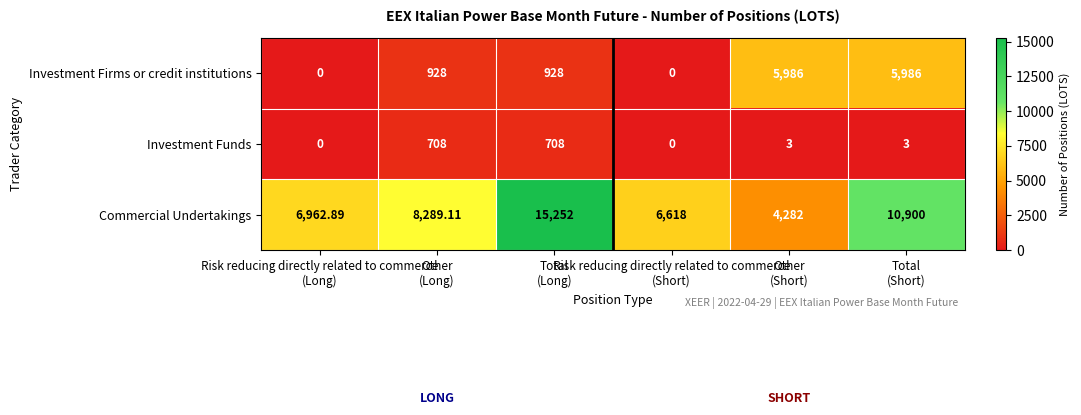

At which category is the sum across all series the highest?

Total
(Short)